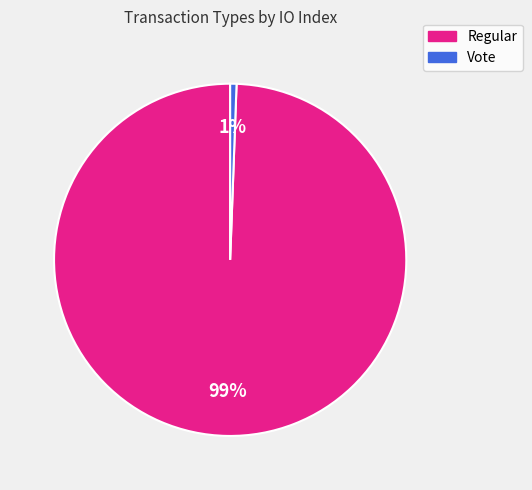

Count the number of slices in the pie.

2